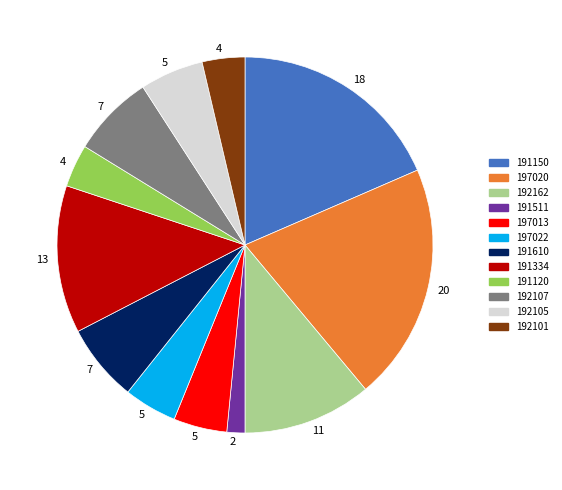

What is the largest slice in the pie chart?

197020